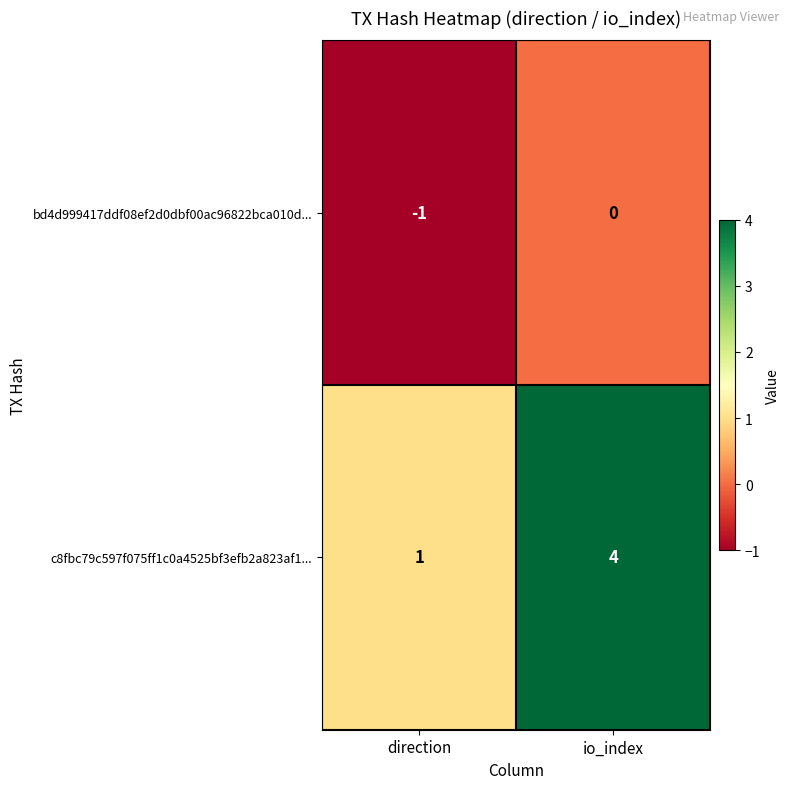

How many values in the bd4d999417ddf08ef2d0dbf00ac96822bca010d... series are below 0?

1